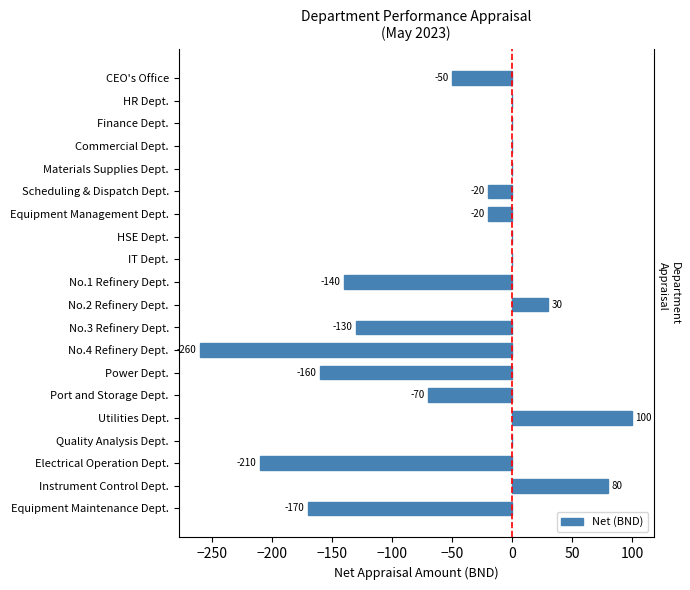

Reading left to right, extract all data points from this chart.

-170	80	-210	0	100	-70	-160	-260	-130	30	-140	0	0	-20	-20	0	0	0	0	-50